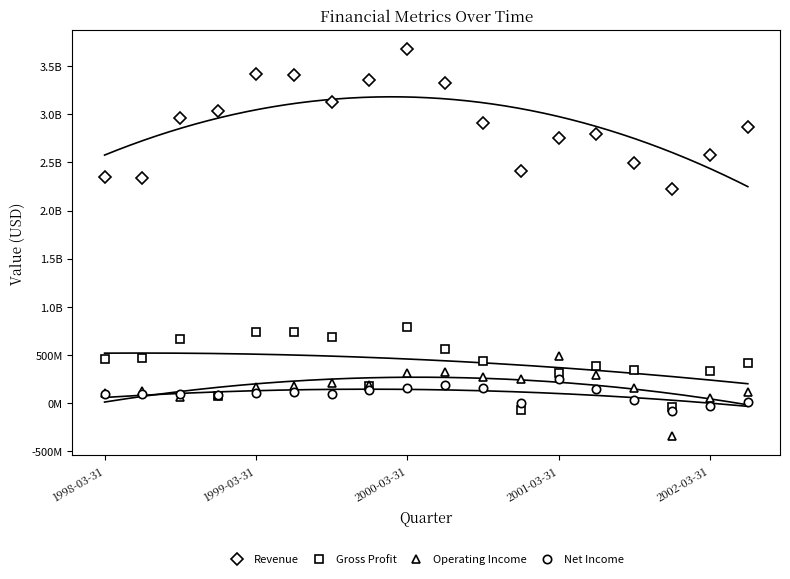

True or false: Revenue and Gross Profit intersect in this chart.

False